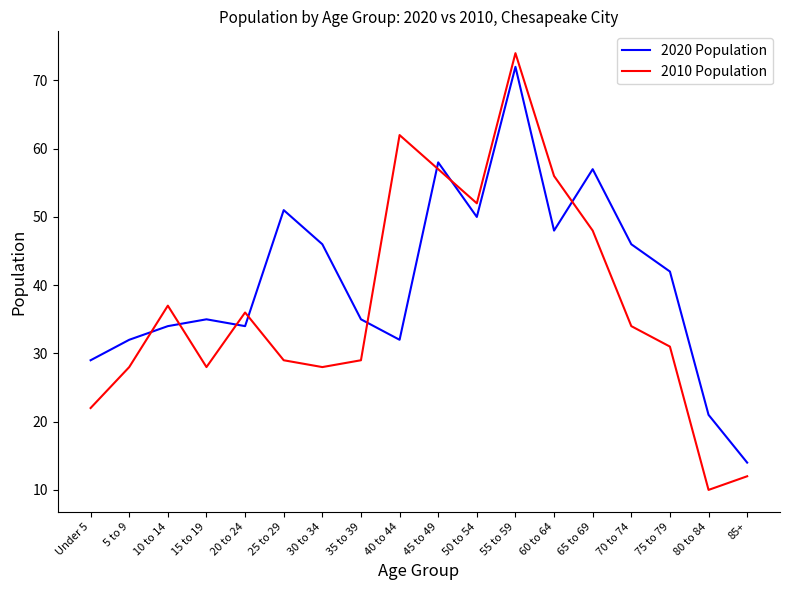

What is the difference between the maximum and minimum values in the 2010 Population series?

64